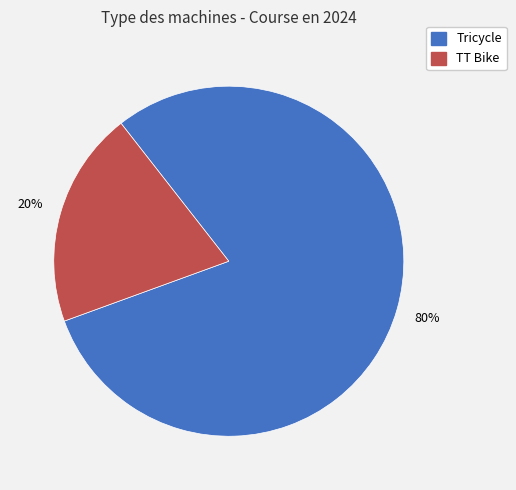

Is it true that Tricycle is 66% of the pie?

False